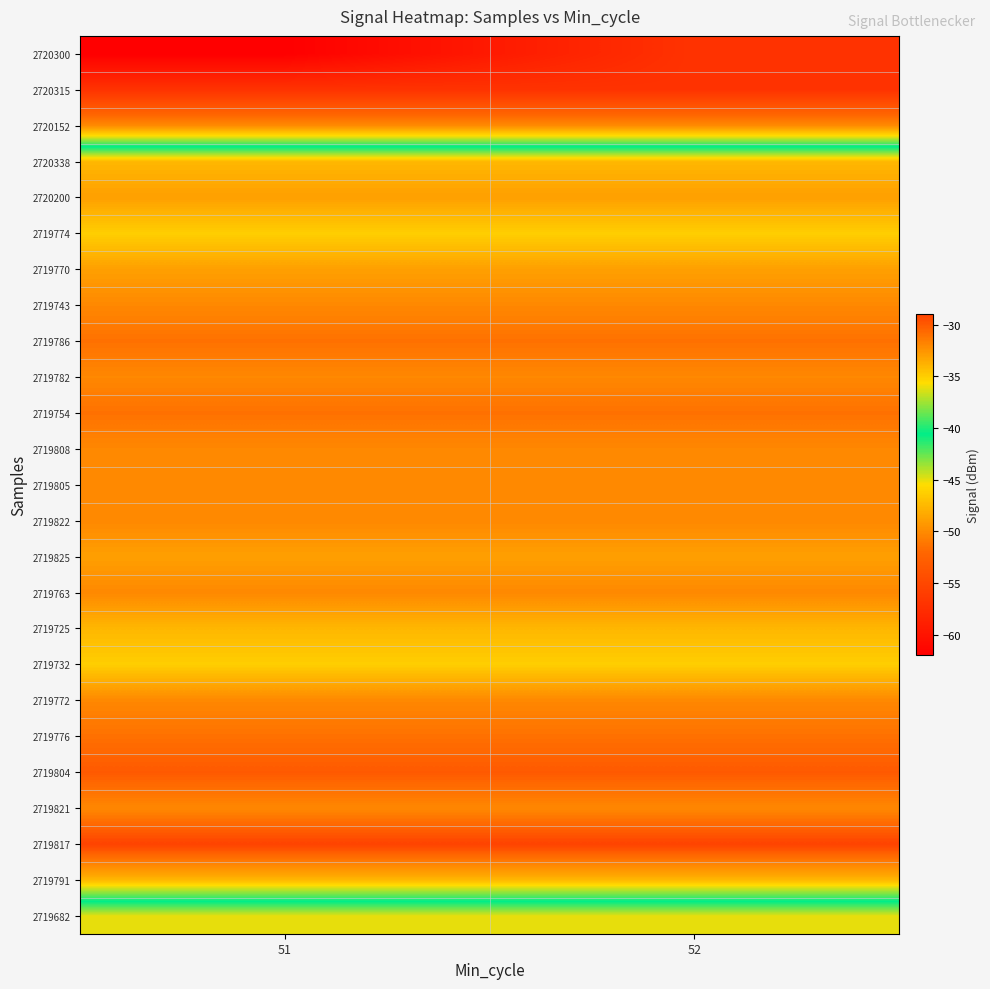

Between 51 and 52, which is larger?

52